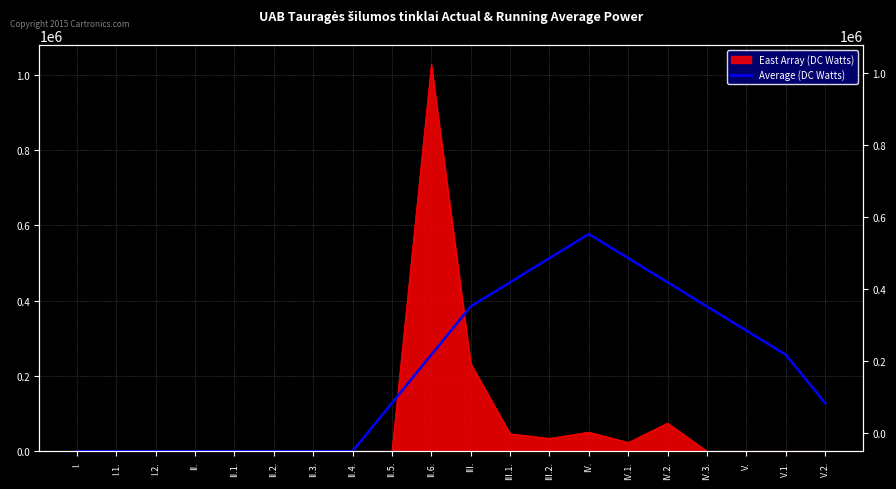

What position from the left is II.?

4